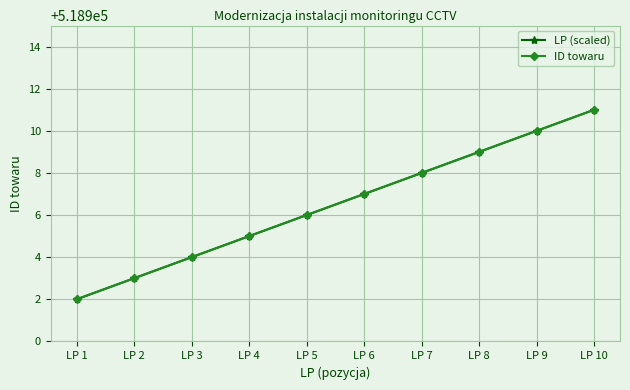

How many values in the LP (scaled) series are below 518907?

5